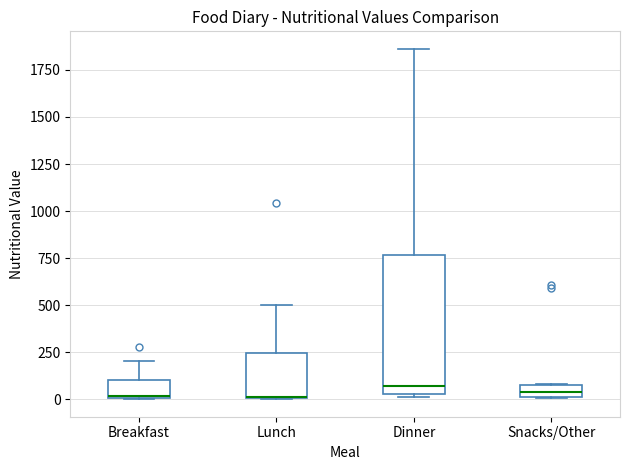

Comparing the boxes themselves (not the whiskers), which one is the tallest?

Dinner